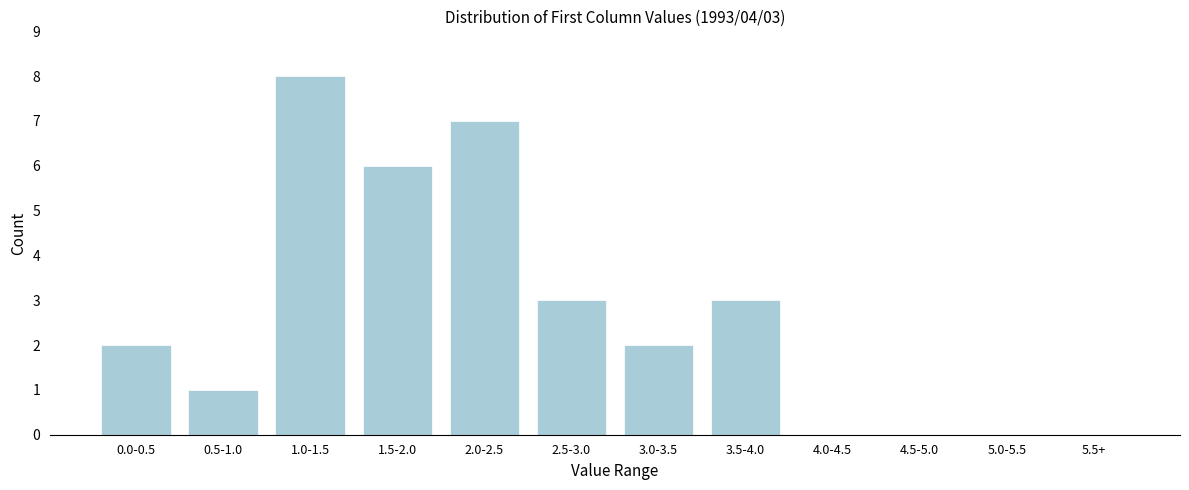

Reading left to right, transcribe all the data shown in this chart.

0.0-0.5=2	0.5-1.0=1	1.0-1.5=8	1.5-2.0=6	2.0-2.5=7	2.5-3.0=3	3.0-3.5=2	3.5-4.0=3	4.0-4.5=0	4.5-5.0=0	5.0-5.5=0	5.5+=0